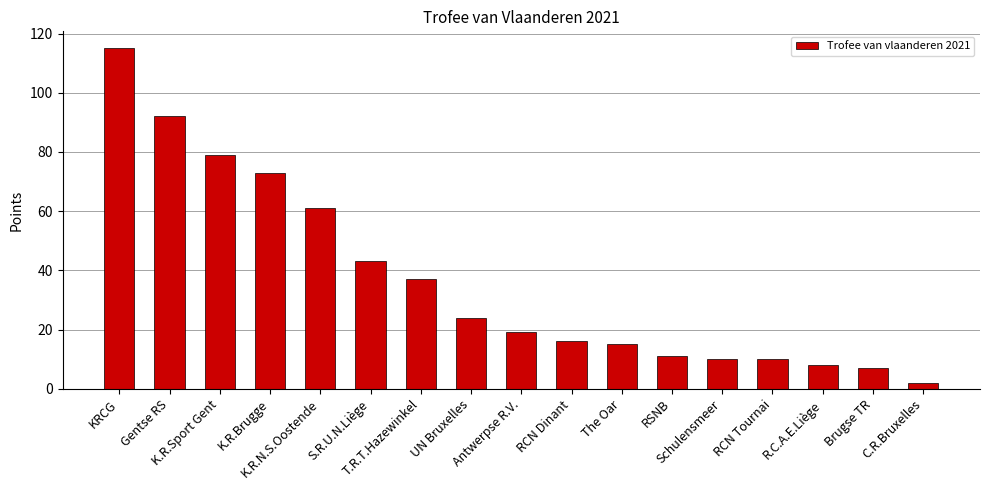

How many categories are shown in the chart?

17